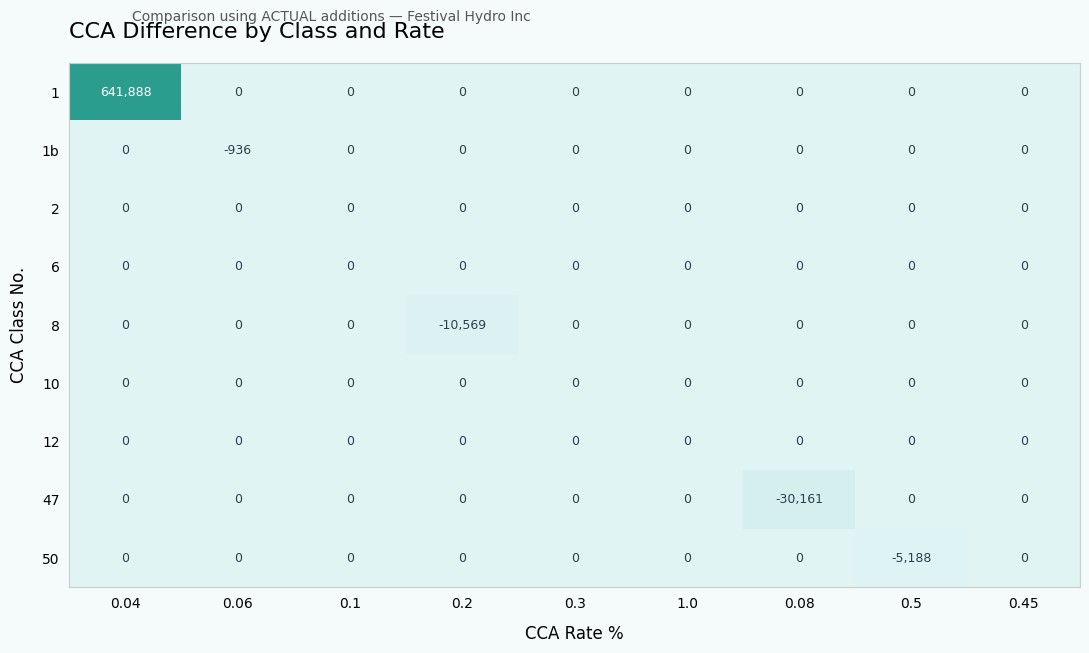

The value of 10 at 0.08 is 0. True or false?

True